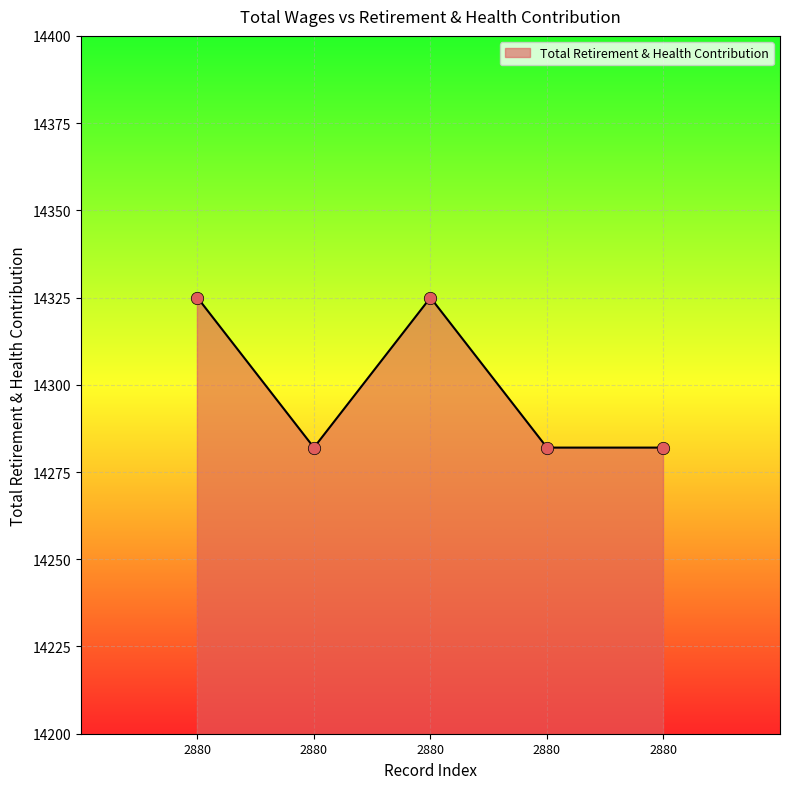

How many series are shown in this chart?

1